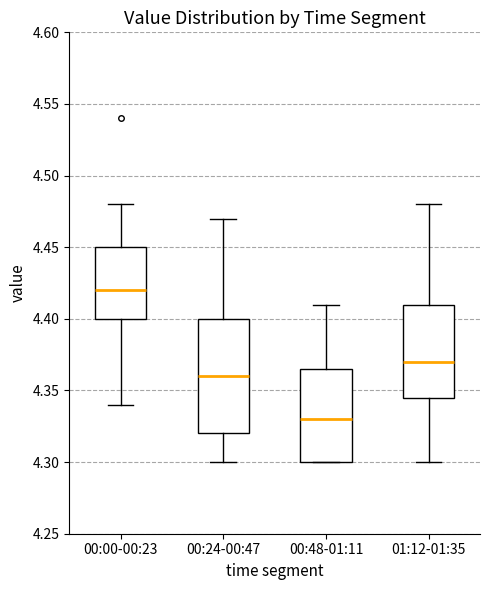

Which box is the tallest, from its lower edge to its upper edge?

00:24-00:47